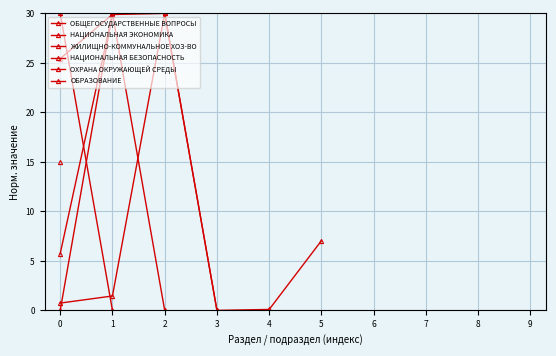

What are all the series names shown in the legend?

ОБЩЕГОСУДАРСТВЕННЫЕ ВОПРОСЫ, НАЦИОНАЛЬНАЯ ЭКОНОМИКА, ЖИЛИЩНО-КОММУНАЛЬНОЕ ХОЗ-ВО, НАЦИОНАЛЬНАЯ БЕЗОПАСНОСТЬ, ОХРАНА ОКРУЖАЮЩЕЙ СРЕДЫ, ОБРАЗОВАНИЕ